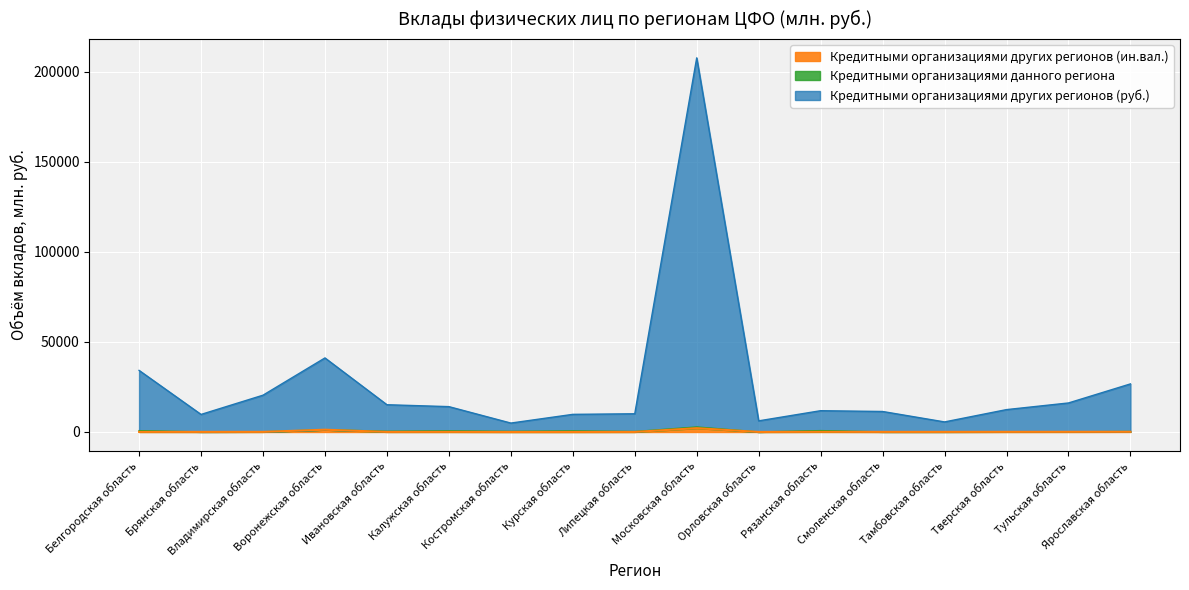

What is the value of the Кредитными организациями других регионов (ин.вал.) point at the 5th from the left?

52